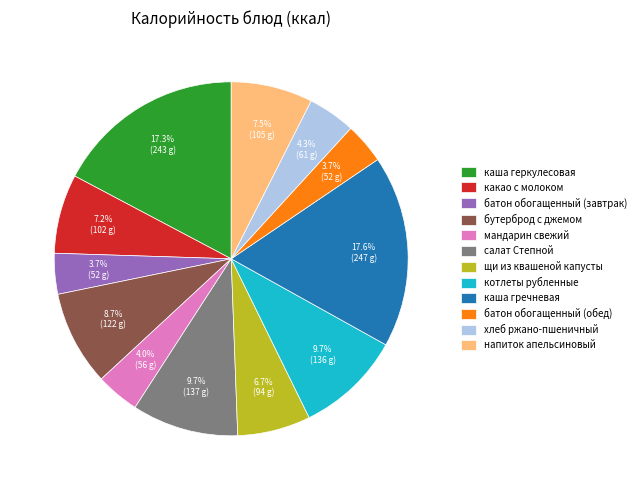

Count the number of slices in the pie.

12